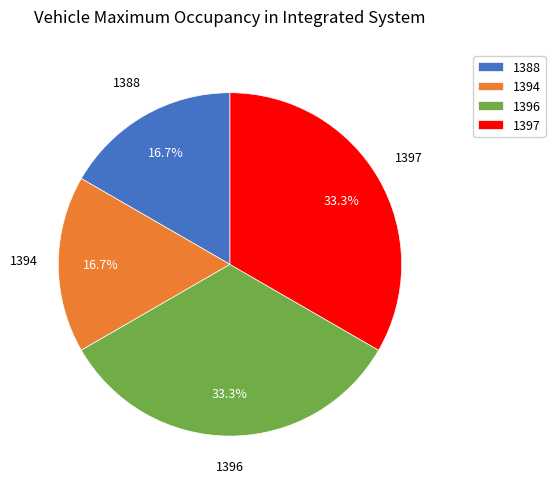

Between 1396 and 1388, which is larger?

1396